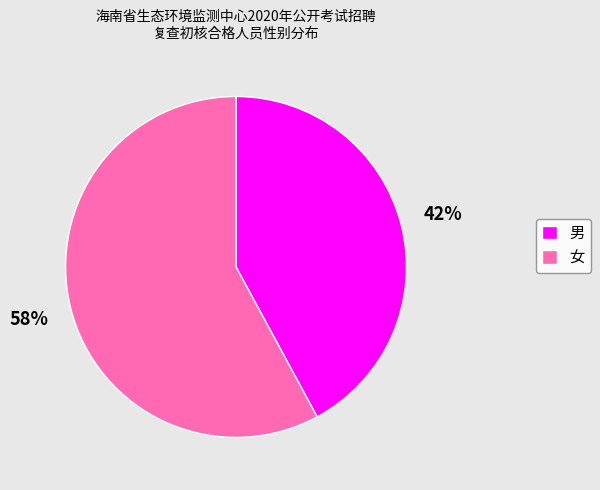

How many slices are in this pie chart?

2